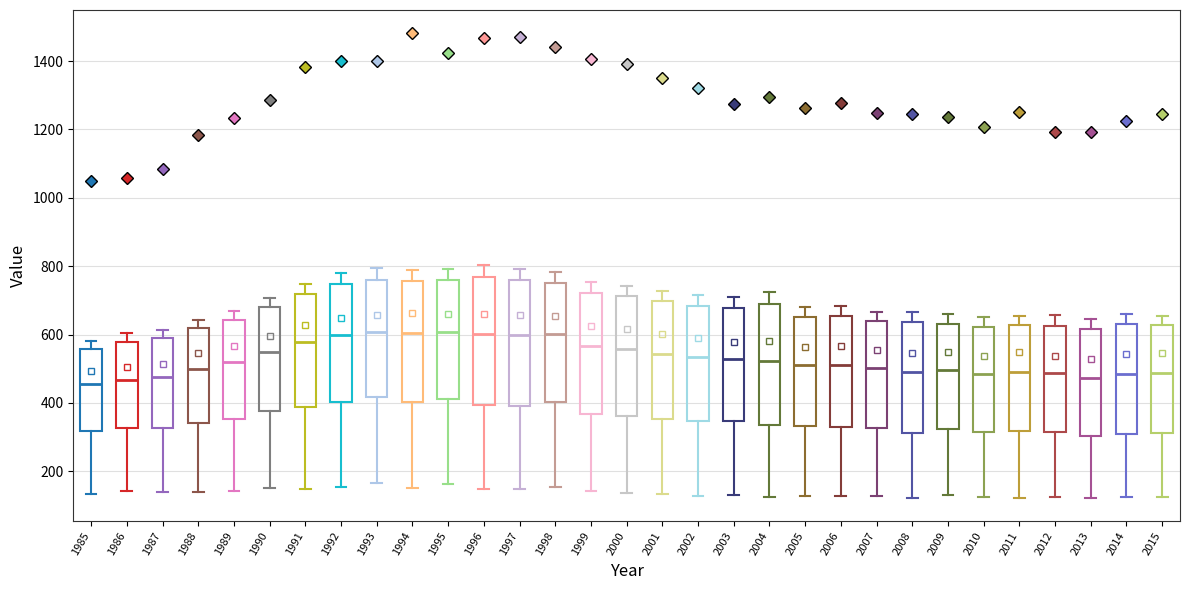

Where does the median line of the box at x = 1988 sit on the y-axis? The values are not printed on the chart, so give them approximately, as read against the axis.

500